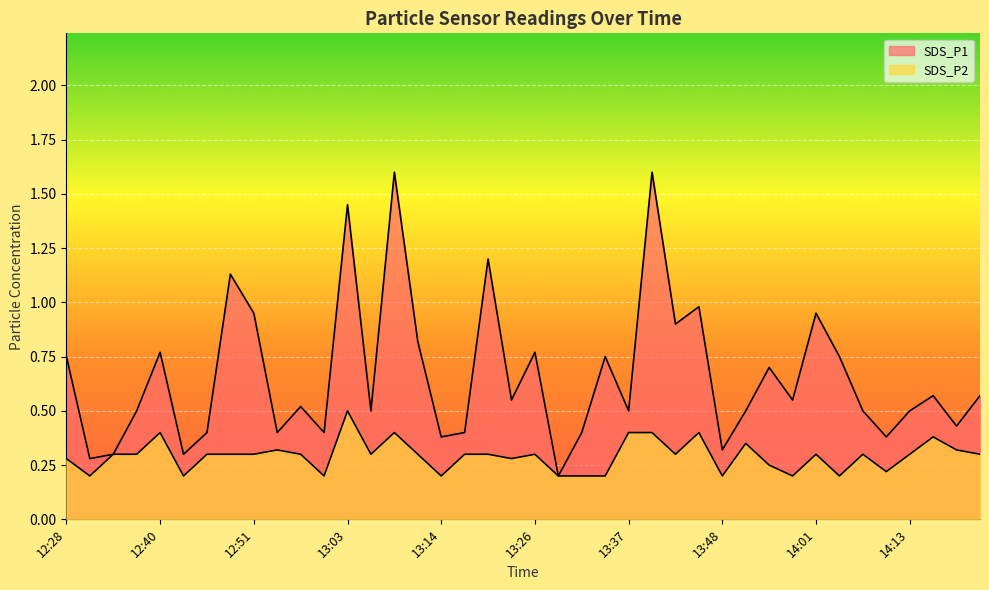

What is the label of the 15th point from the left?

13:09